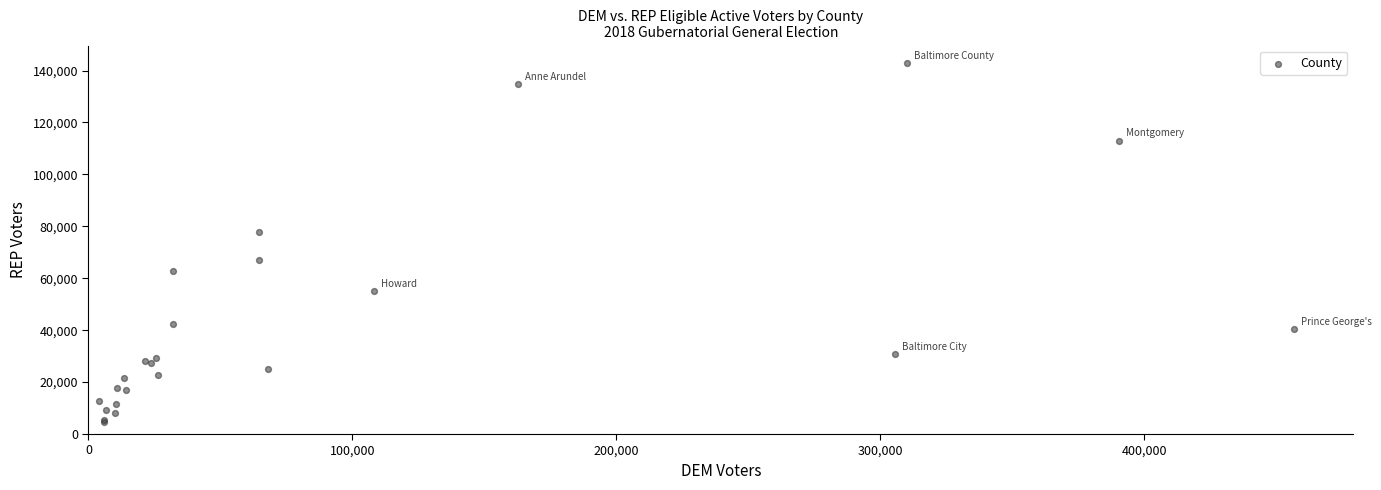

What Y value in the scatter plot is closest to 73762?

77772